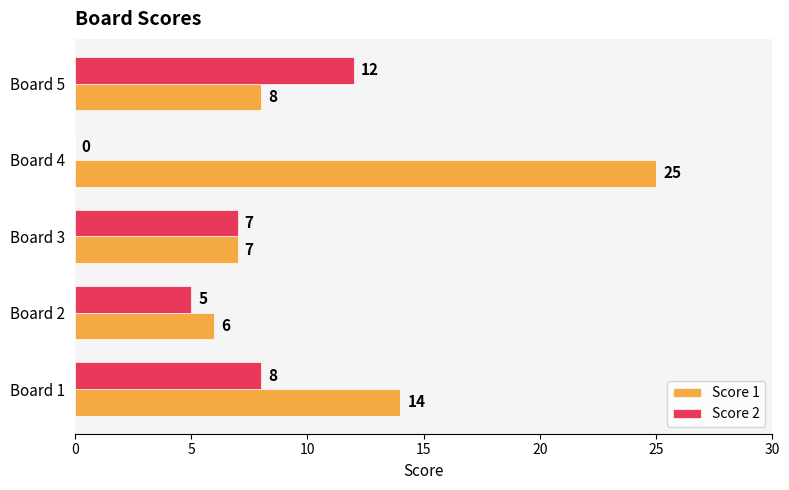

Between Board 1 and Board 2, which series saw the biggest shift?

Score 1